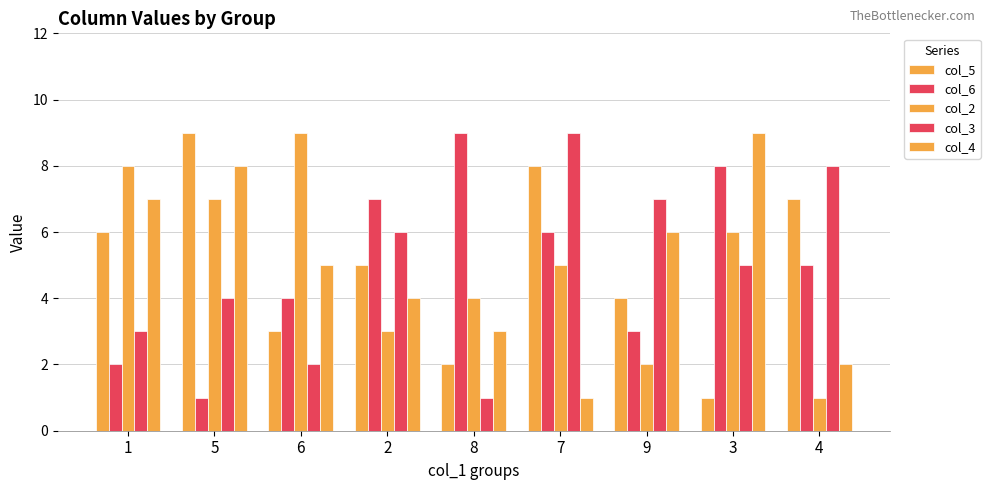

How many series are shown in this chart?

5